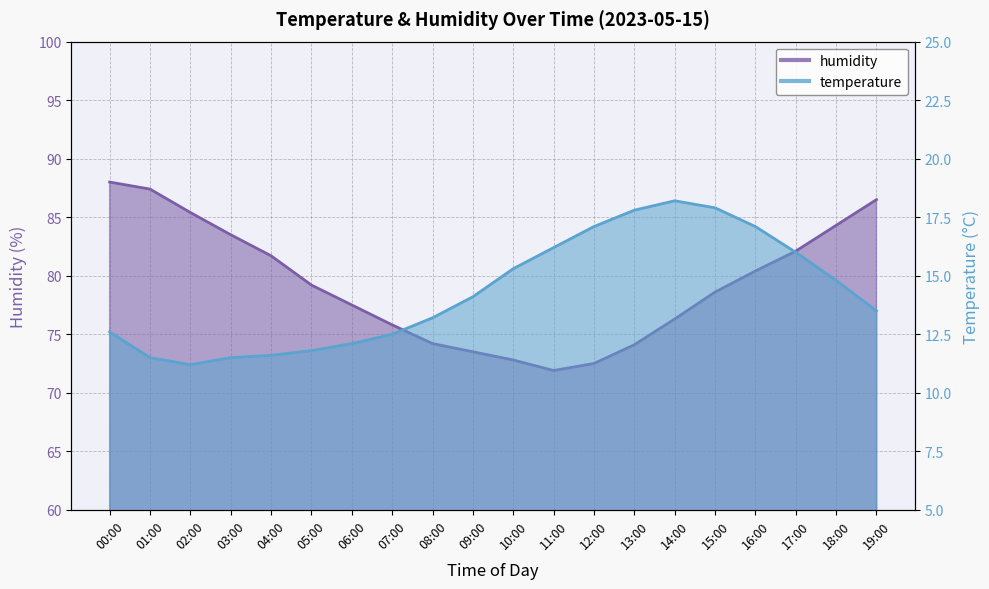

True or false: temperature and humidity intersect in this chart.

False